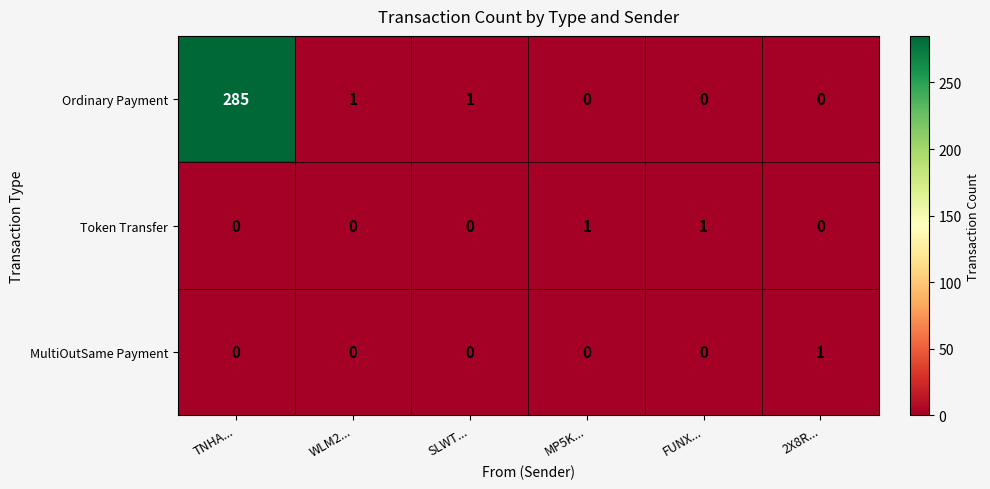

Reading left to right, list all the values displayed in this chart.

Ordinary Payment: TNHA...=285	WLM2...=1	SLWT...=1	MP5K...=0	FUNX...=0	2X8R...=0
Token Transfer: TNHA...=0	WLM2...=0	SLWT...=0	MP5K...=1	FUNX...=1	2X8R...=0
MultiOutSame Payment: TNHA...=0	WLM2...=0	SLWT...=0	MP5K...=0	FUNX...=0	2X8R...=1